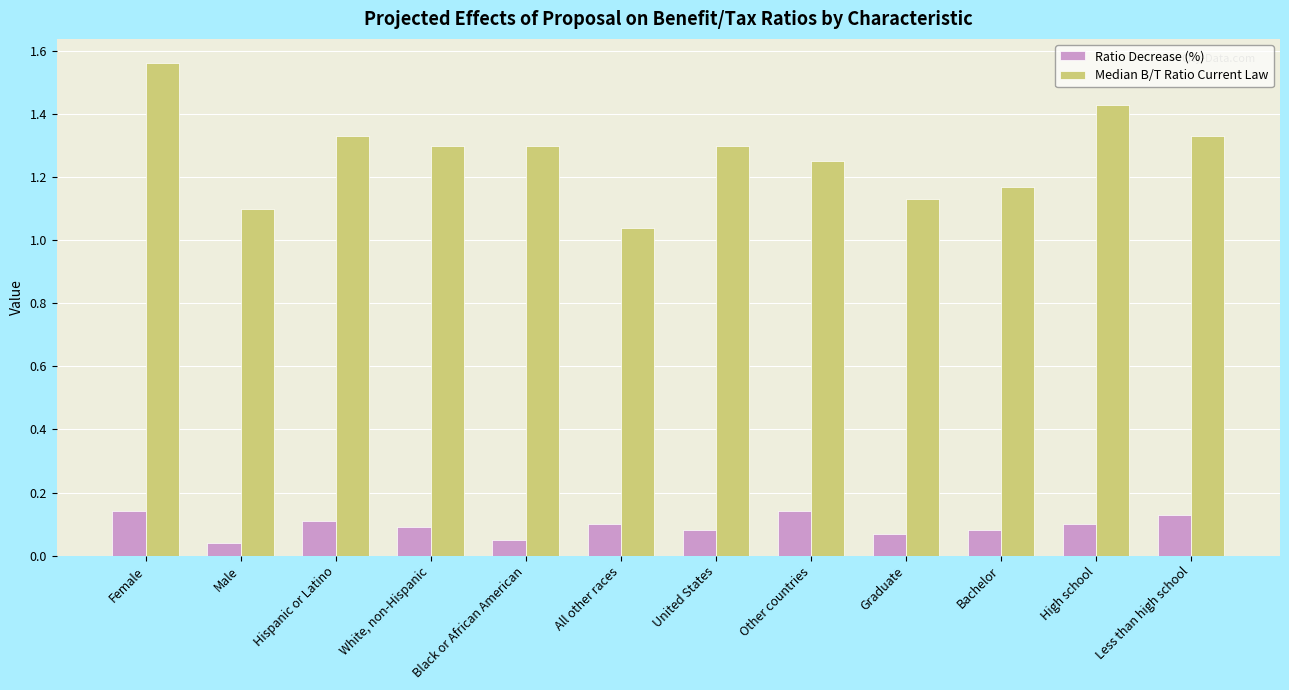

The Median B/T Ratio Current Law series shows 0.9 at United States. True or false?

False